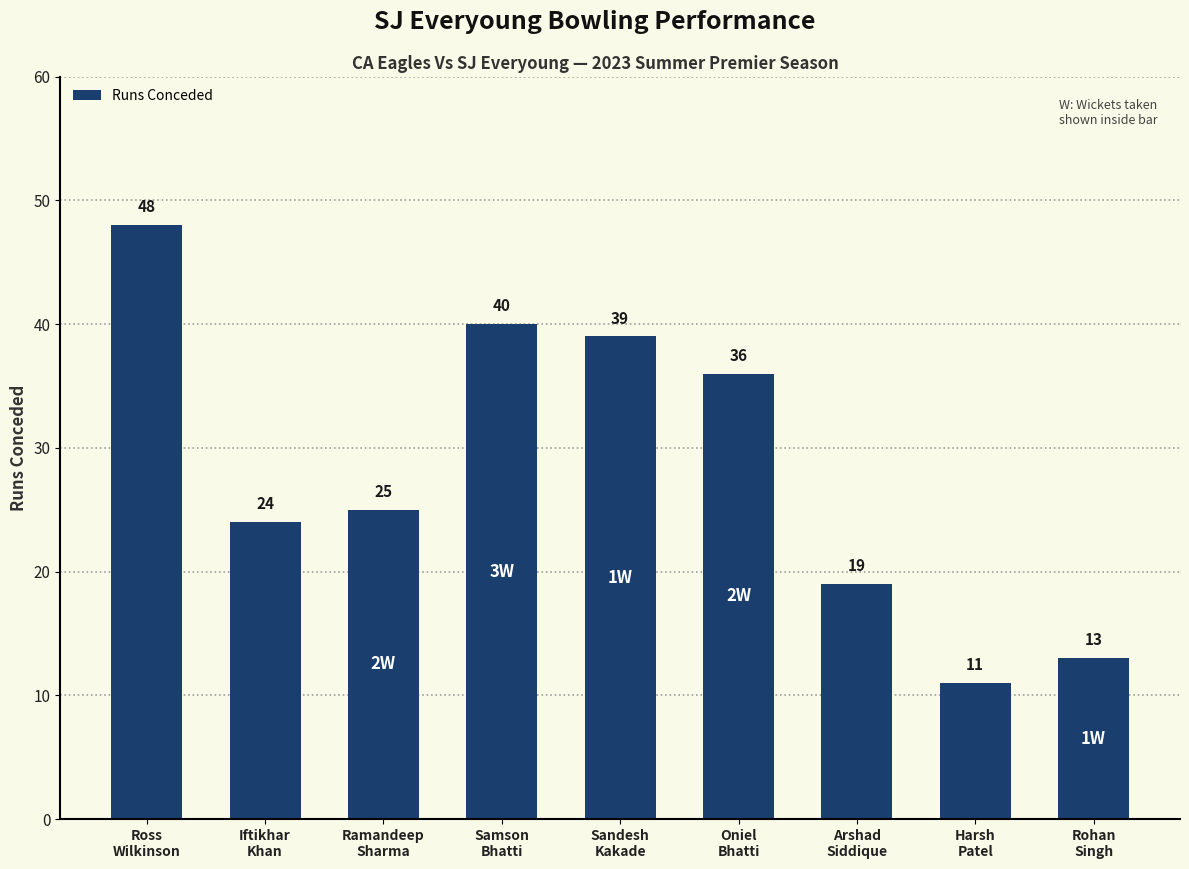

What is the label of the 4th bar from the left?

Samson
Bhatti